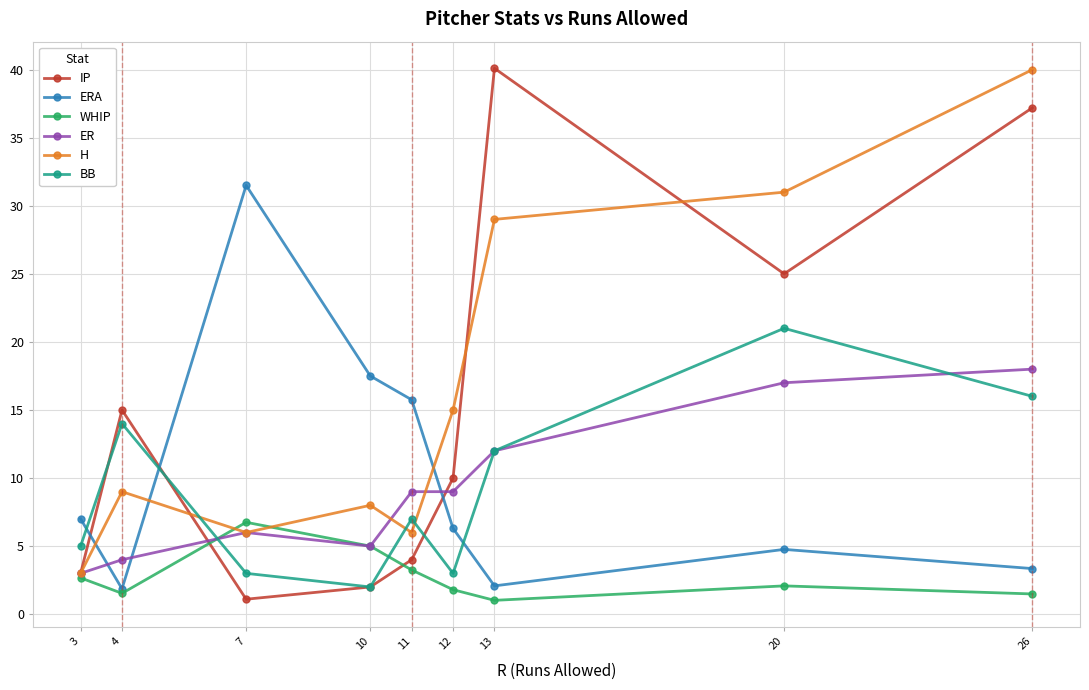

What is the minimum value for BB?

2.0